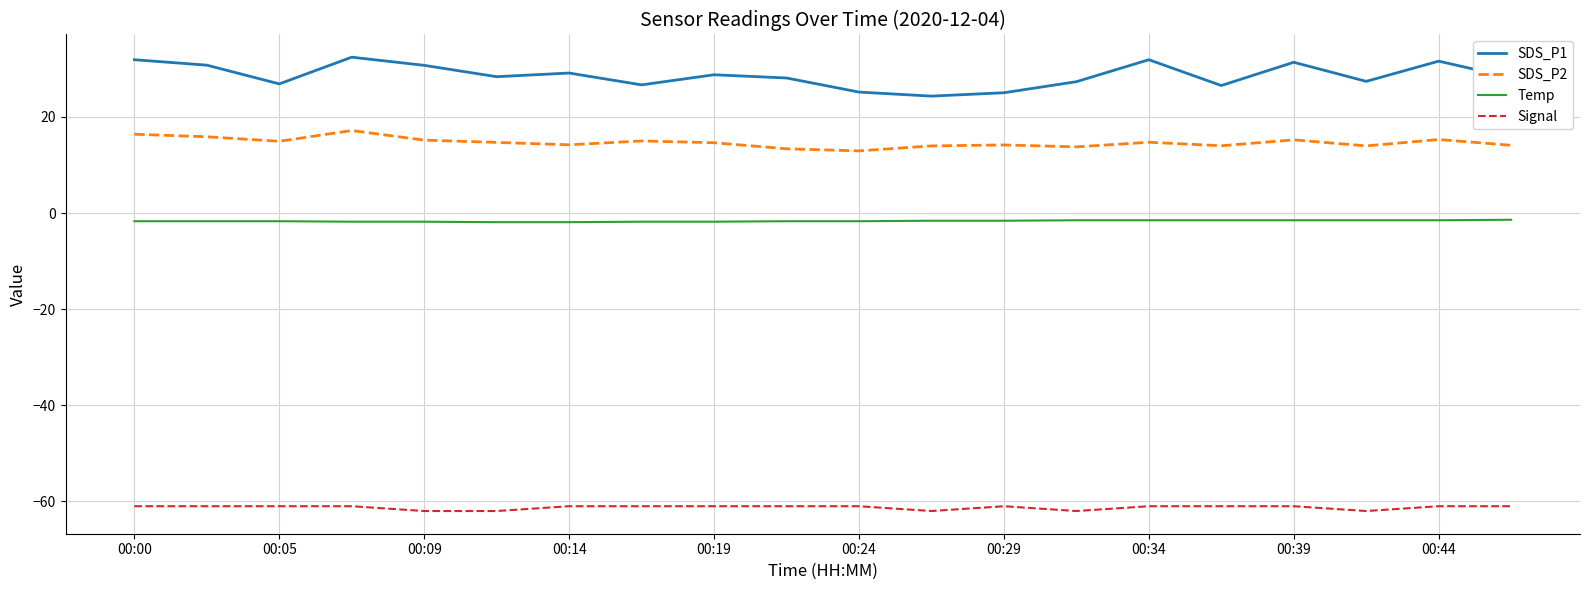

Which series has the widest spread of values?

SDS_P1